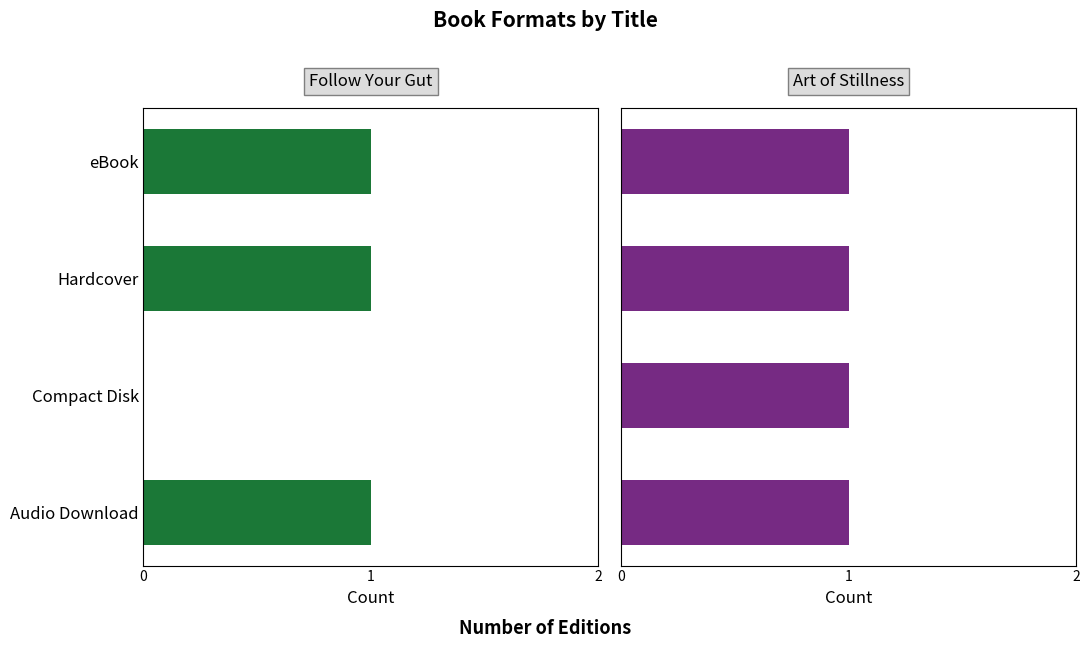

What is the value of the Follow Your Gut bar at the 4th from the left?

1.0